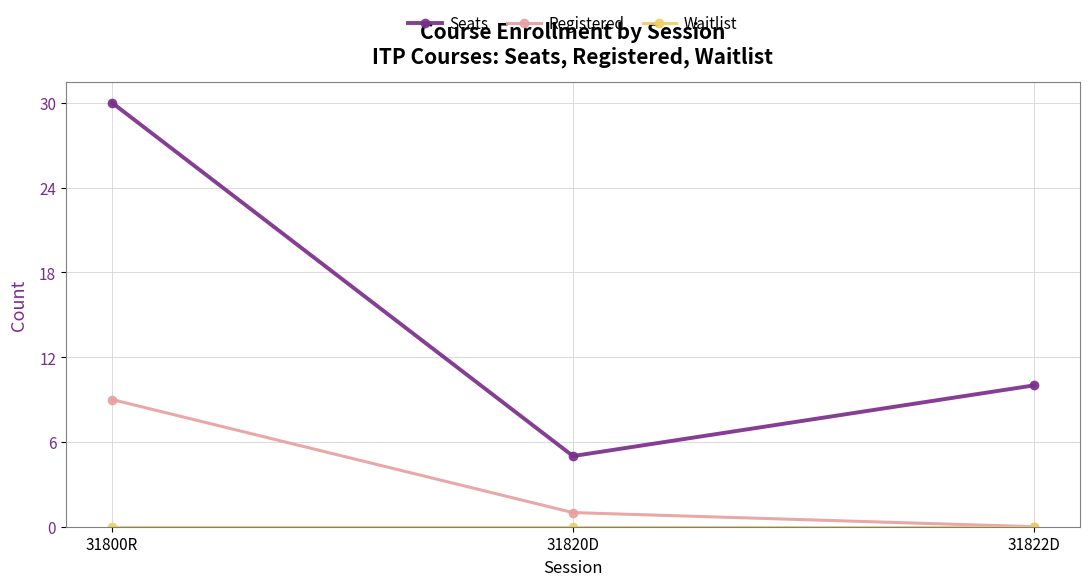

At how many categories does at least one series exceed 12?

1